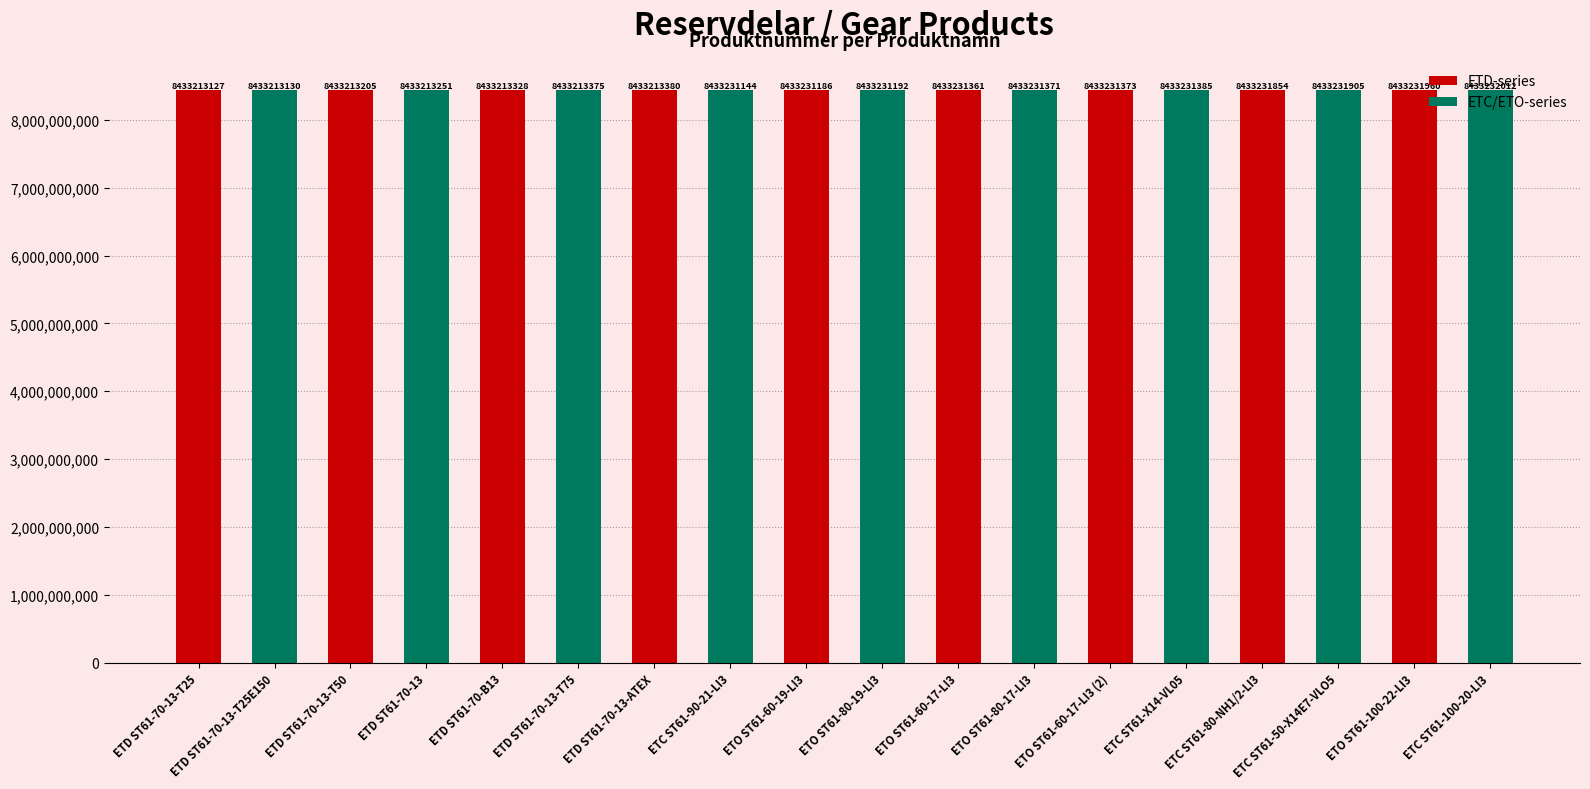

Where is the data nearest to the value 8433222569?

ETC ST61-90-21-LI3